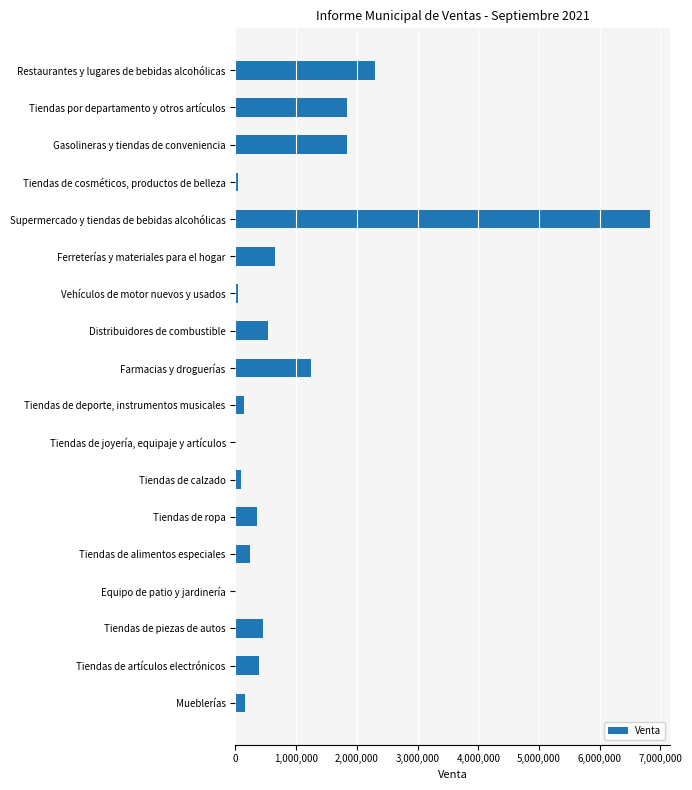

The value at Supermercado y tiendas de bebidas alcohólicas is 6819827.2. True or false?

True